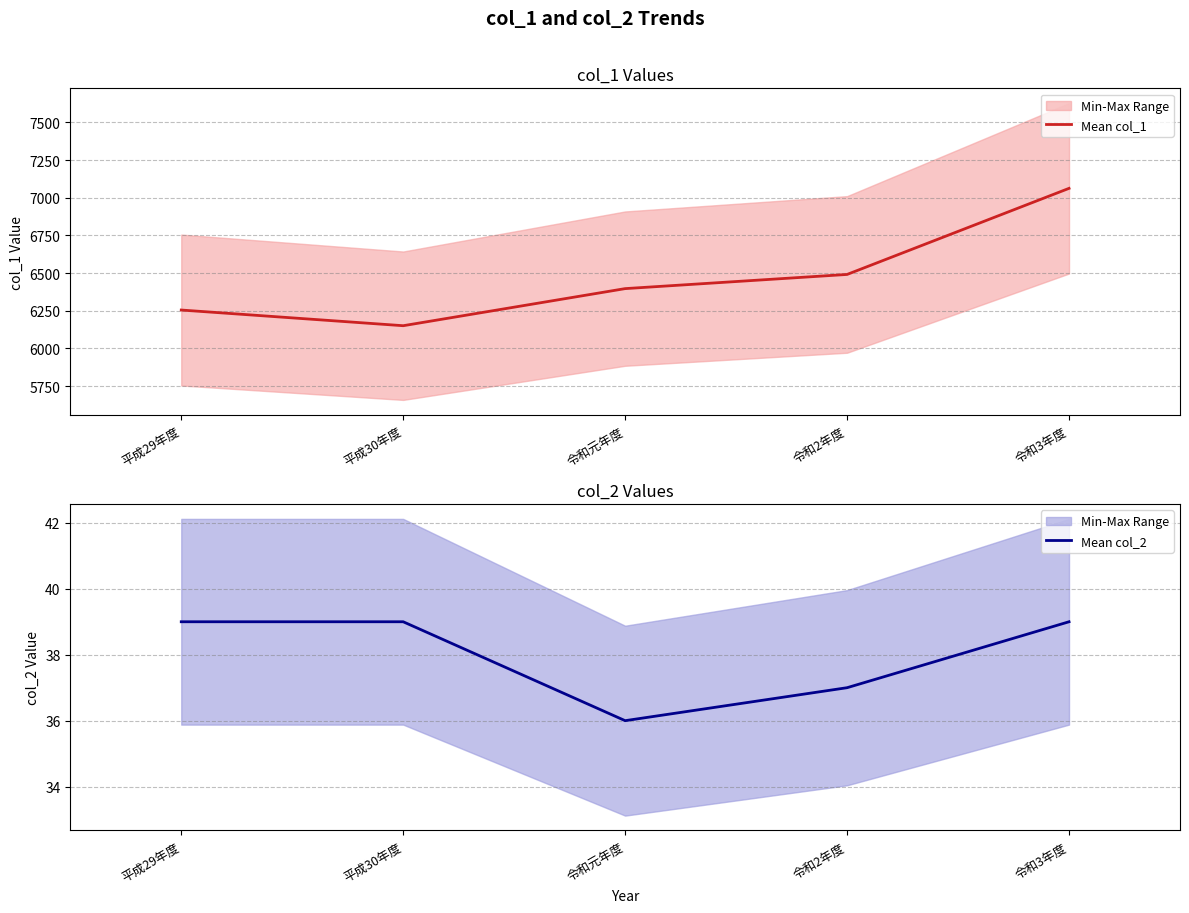

True or false: Mean col_2 and Mean col_1 intersect in this chart.

False